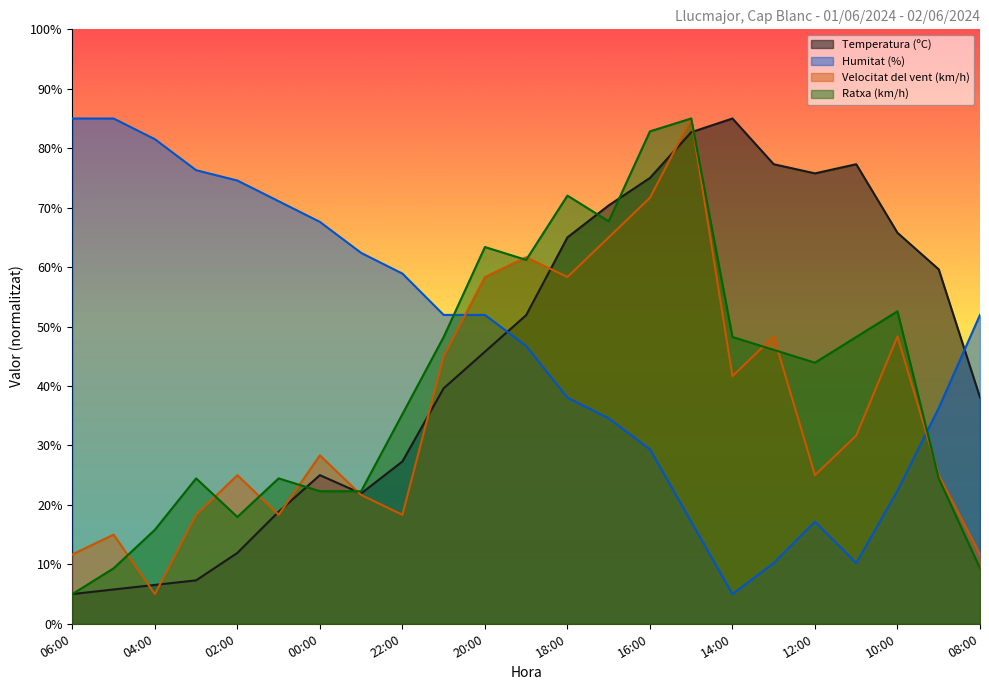

What is the label of the 2nd point from the right?

09:00